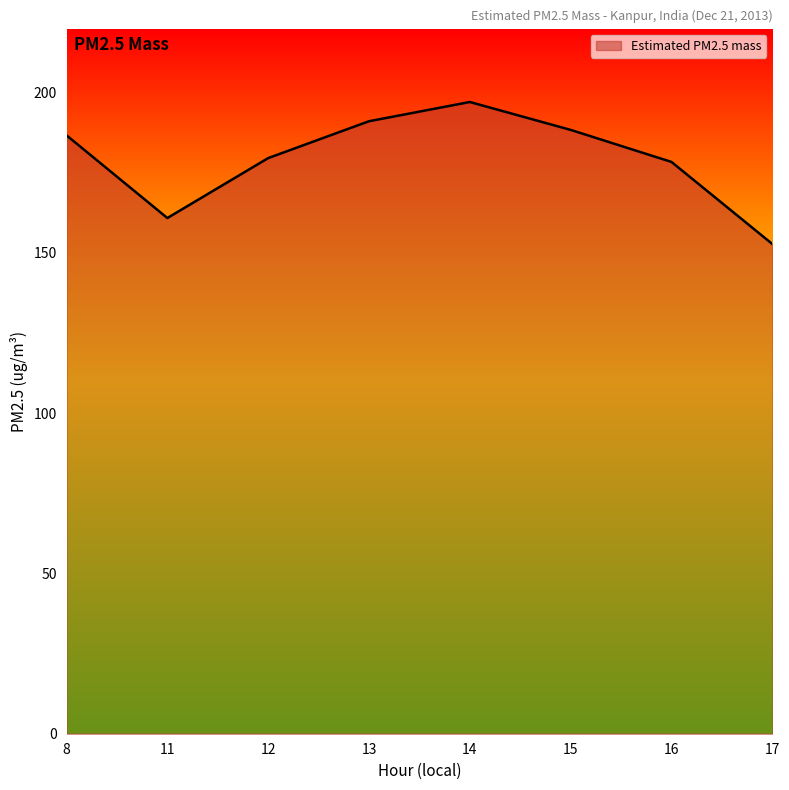

The chart shows a value of 179.6 at 12. True or false?

True